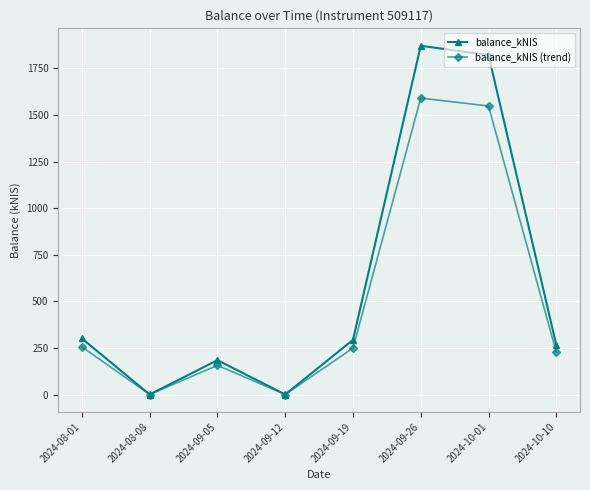

True or false: balance_kNIS has more than 0 points higher than both neighbors.

True